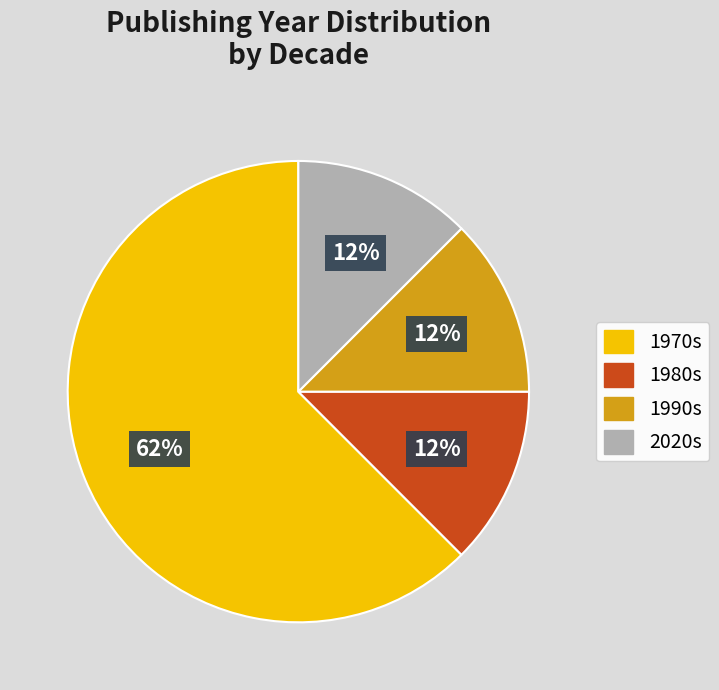

Between 1970s and 1980s, which is larger?

1970s